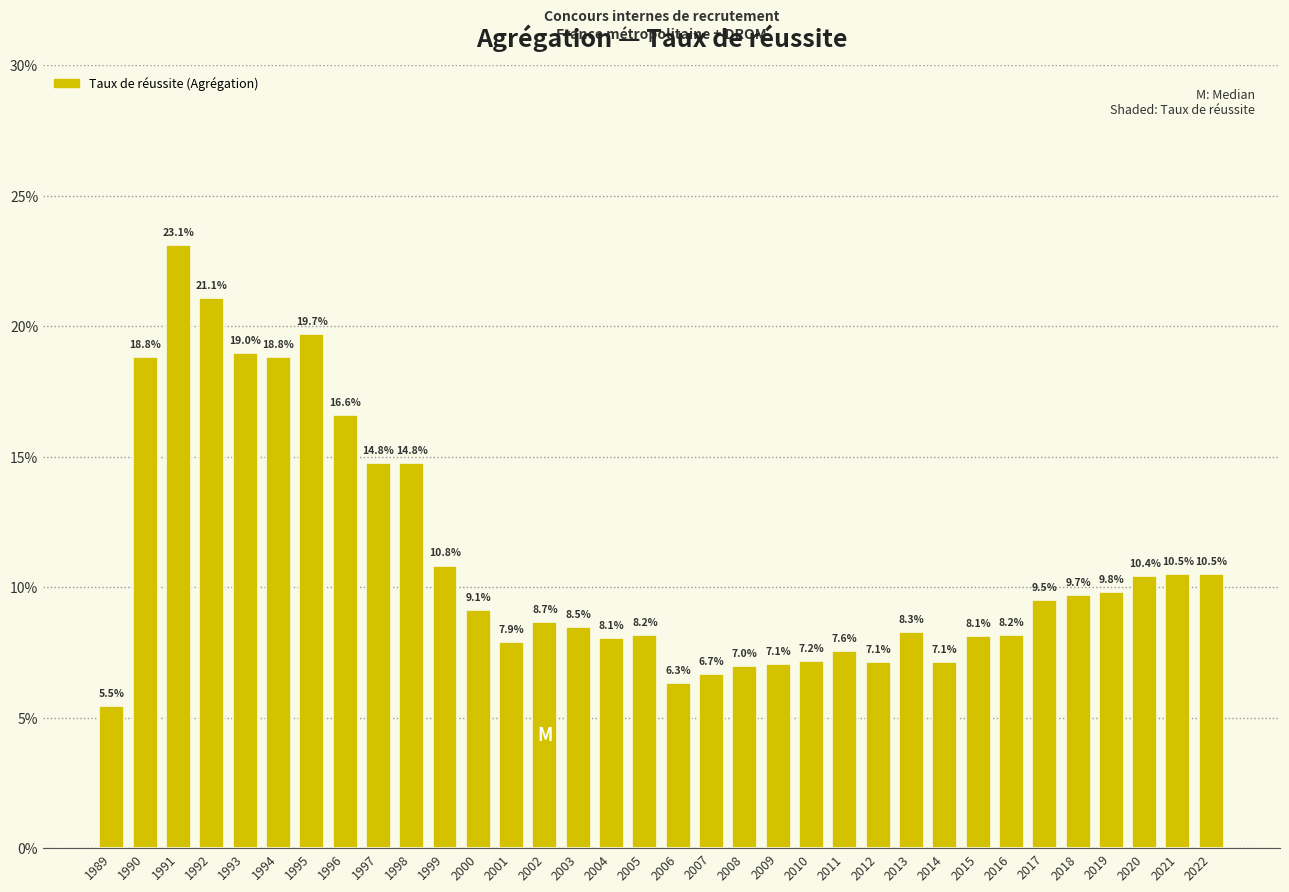

Reading left to right, what are all the values shown in this chart?

1989=5.5	1990=18.8	1991=23.1	1992=21.1	1993=19.0	1994=18.8	1995=19.7	1996=16.6	1997=14.8	1998=14.8	1999=10.8	2000=9.1	2001=7.9	2002=8.7	2003=8.5	2004=8.1	2005=8.2	2006=6.3	2007=6.7	2008=7.0	2009=7.1	2010=7.2	2011=7.6	2012=7.1	2013=8.3	2014=7.1	2015=8.1	2016=8.2	2017=9.5	2018=9.7	2019=9.8	2020=10.4	2021=10.5	2022=10.5